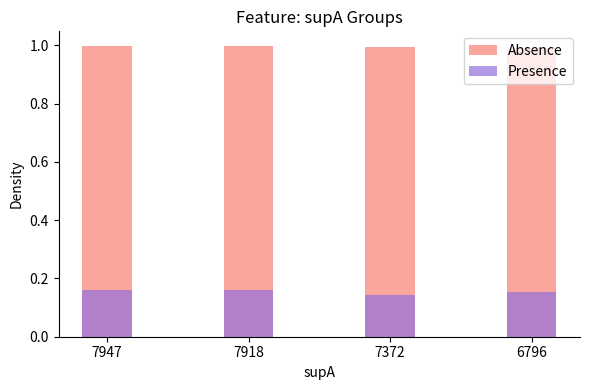

Does the chart contain stacked bars?

No